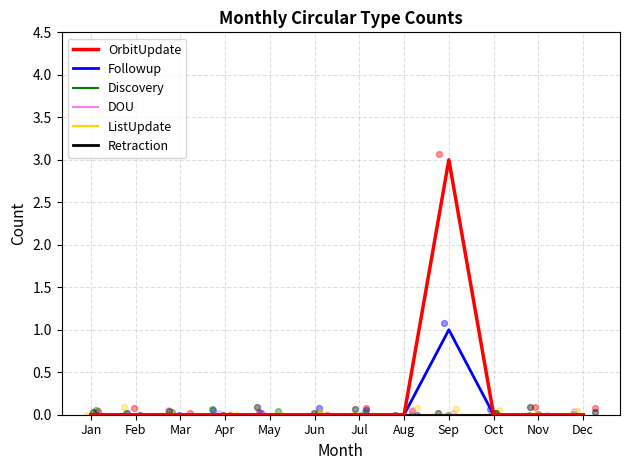

What are all the series names shown in the legend?

OrbitUpdate, Followup, Discovery, DOU, ListUpdate, Retraction